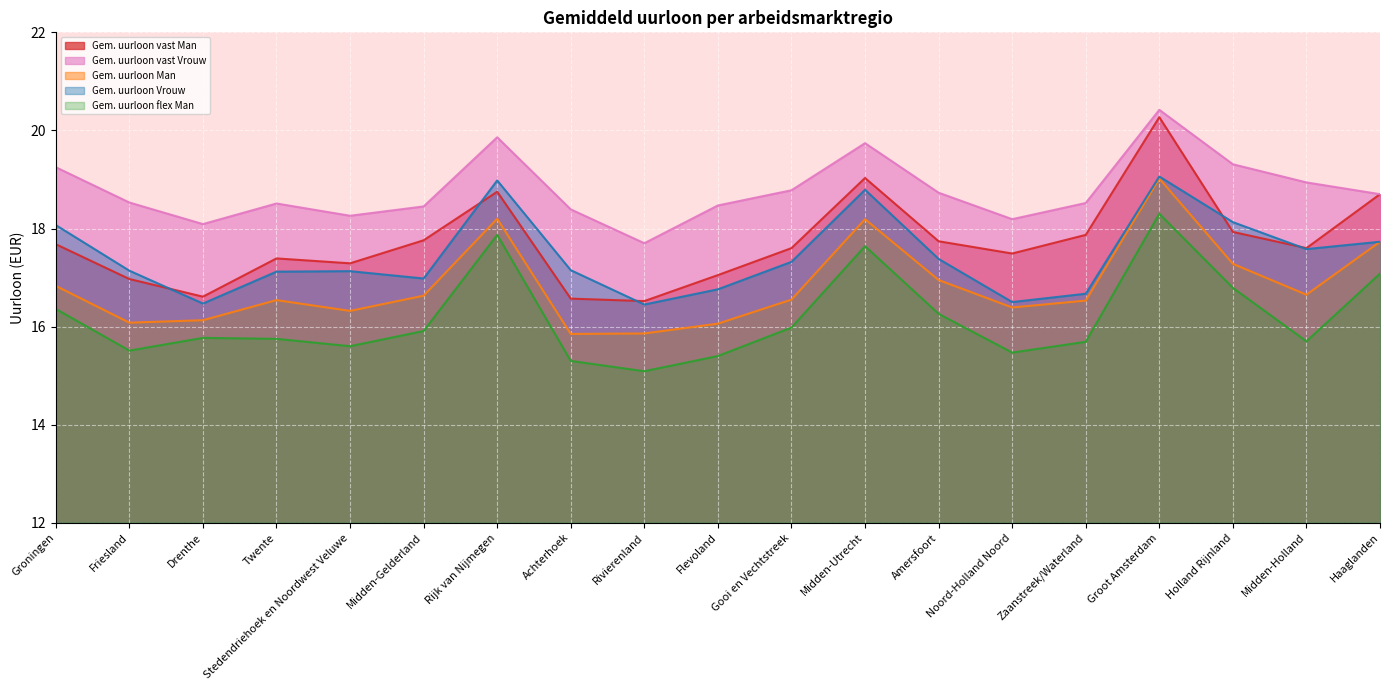

What is the label of the 1st point from the right?

Haaglanden